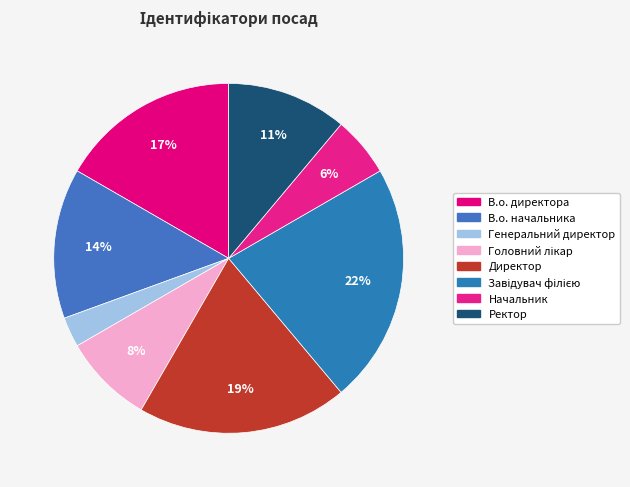

What is the smallest slice in the pie chart?

Генеральний директор